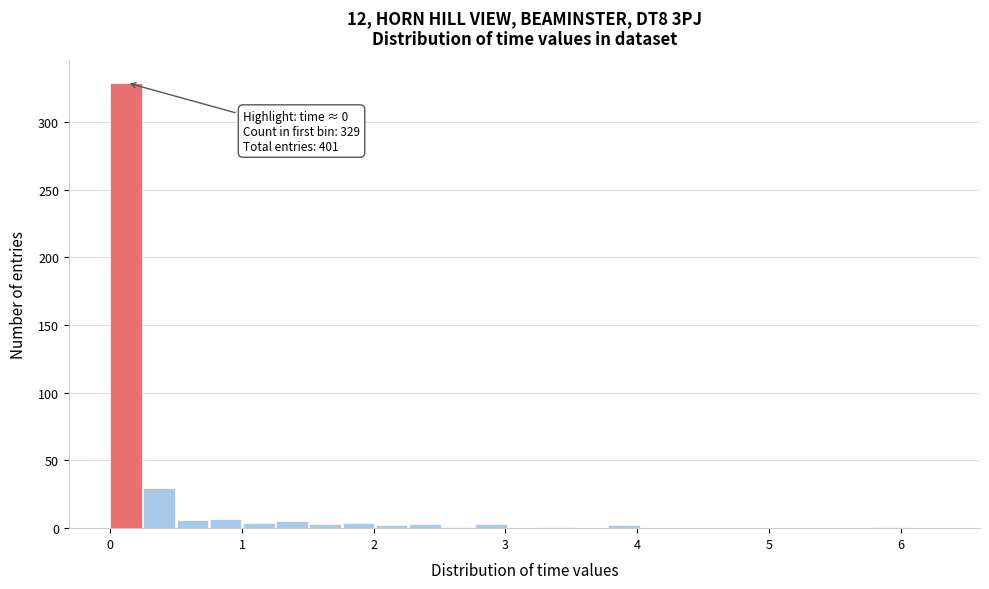

Read against the x-axis, roughly where is the centre of the tallest bar?

0.1